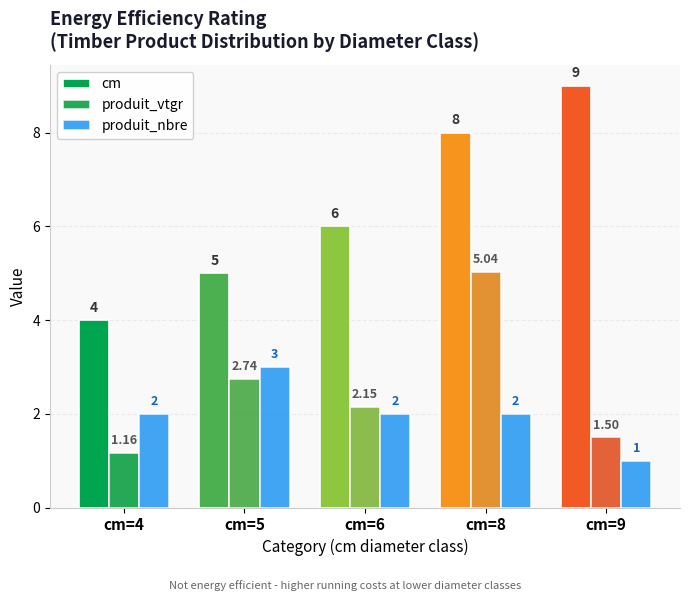

Between cm=4 and cm=6, which series saw the biggest shift?

cm